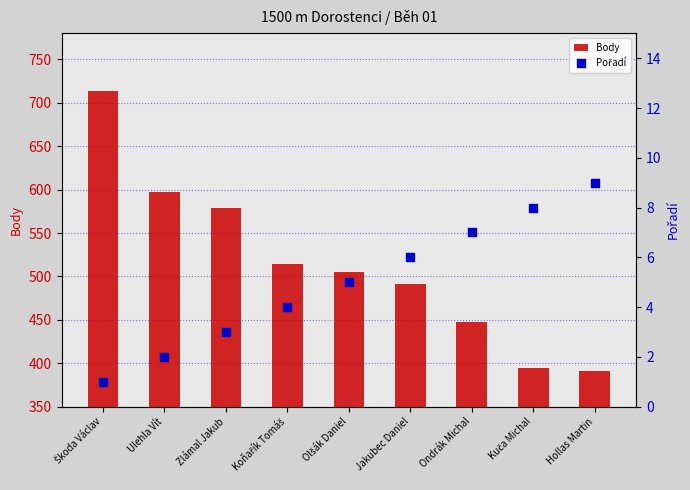

Which series has the widest spread of Y values?

Body